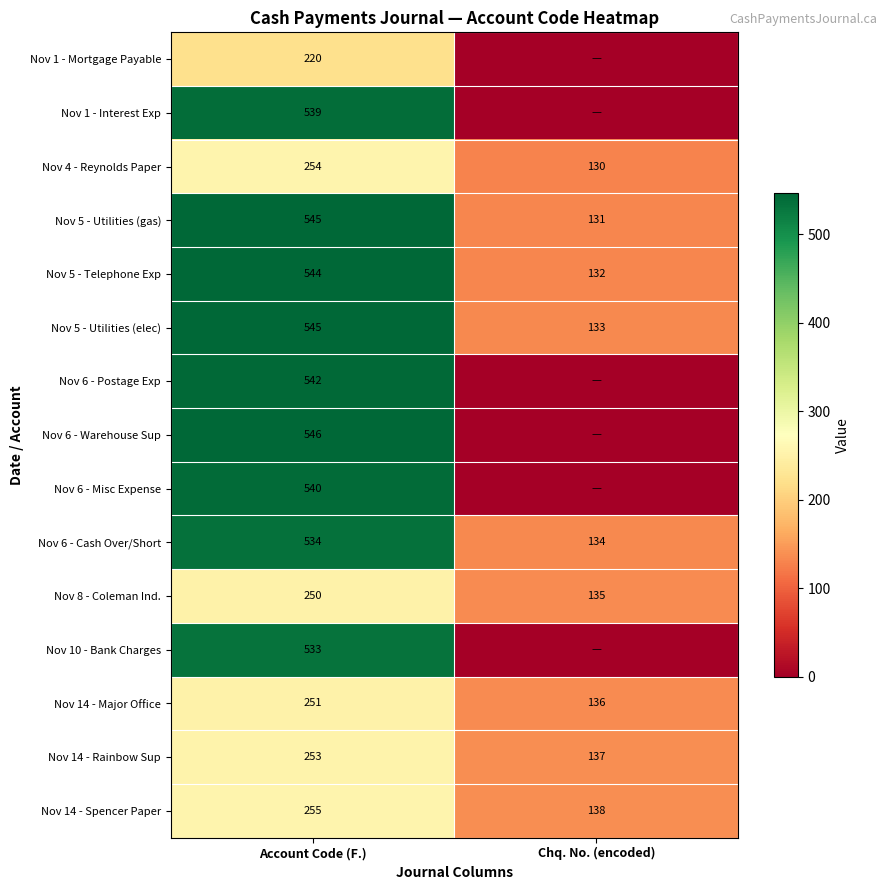

At which category does the chart reach its minimum across all series?

Chq. No. (encoded)